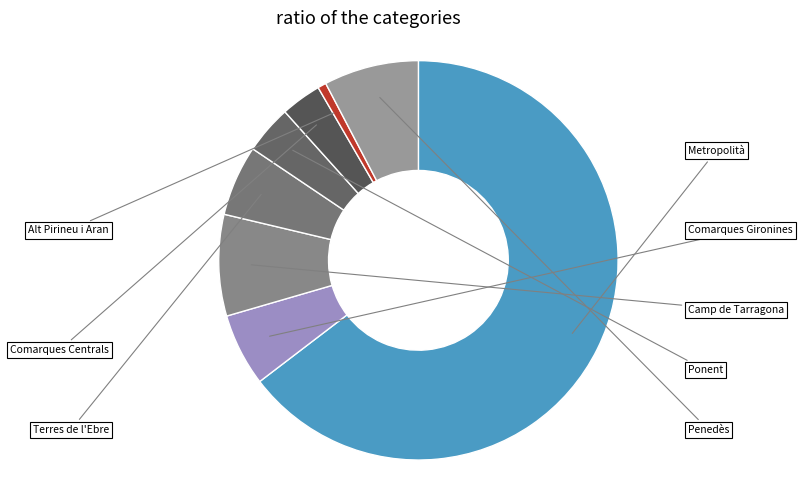

How many segments does this pie chart have?

8